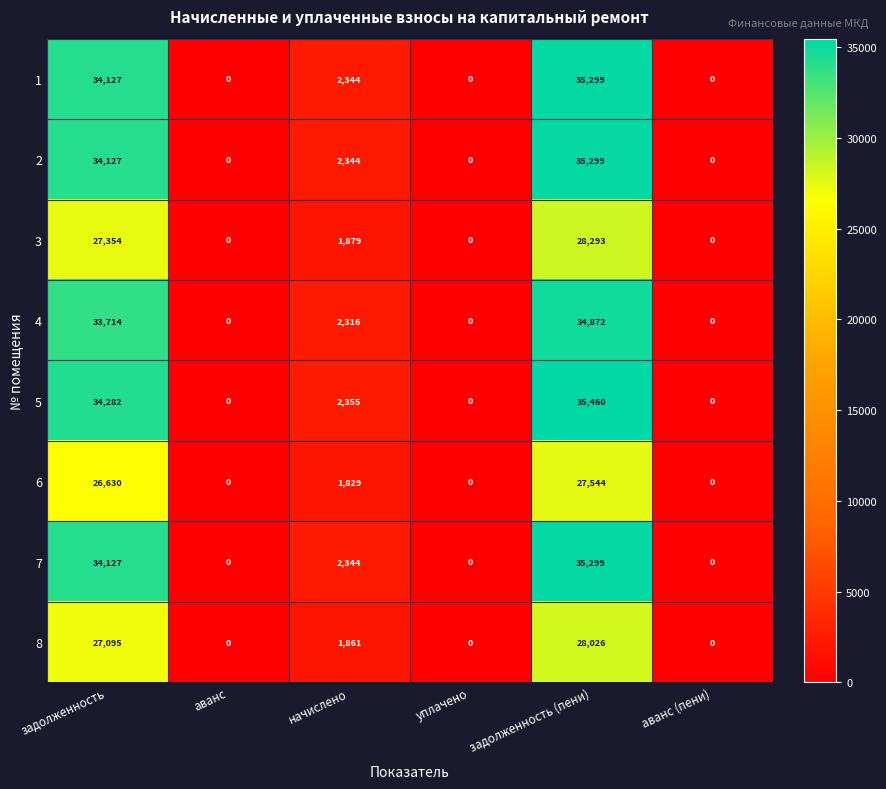

How many positive values does the 2 series have?

3